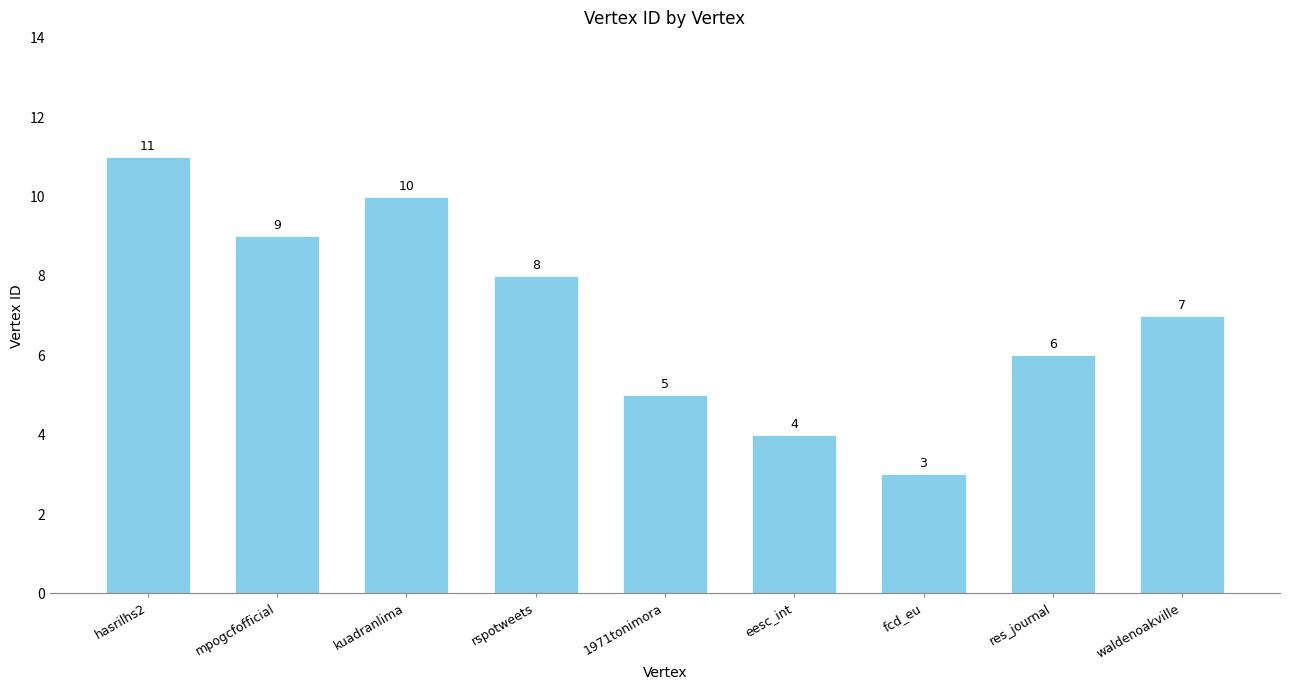

How many distinct data groups are displayed?

1